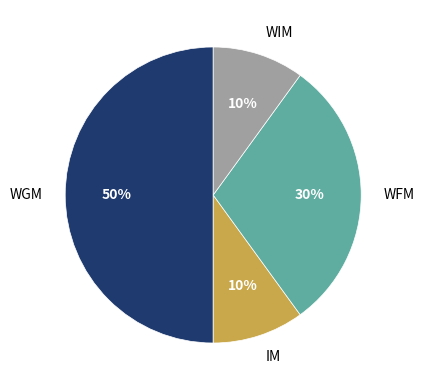

Which has a higher value, WGM or WIM?

WGM